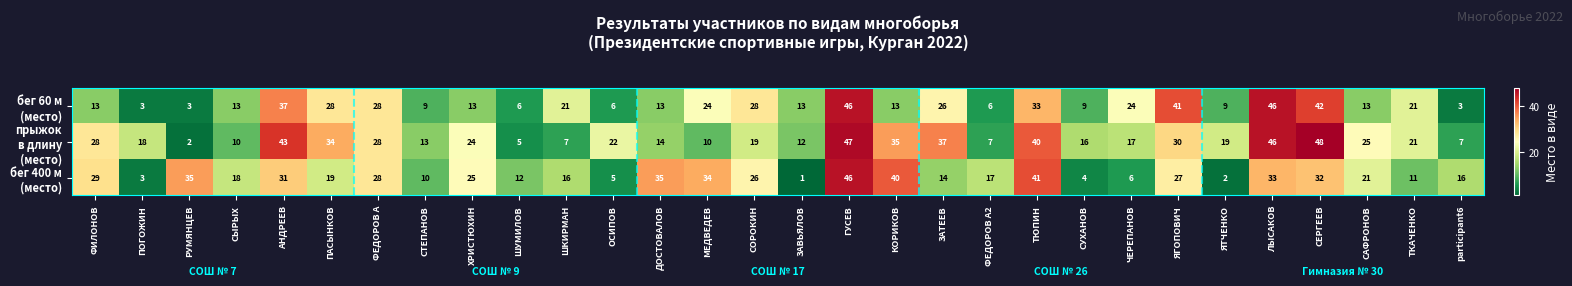

At which category does the chart reach its peak across all series?

СЕРГЕЕВ